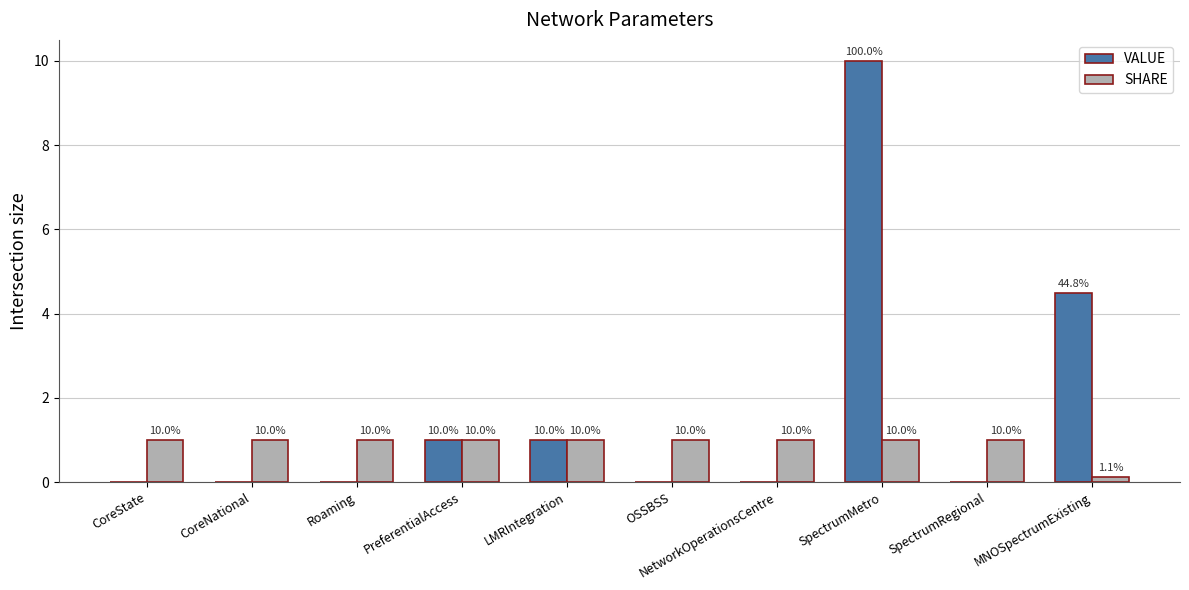

Where is SHARE nearest to the value 0?

MNOSpectrumExisting